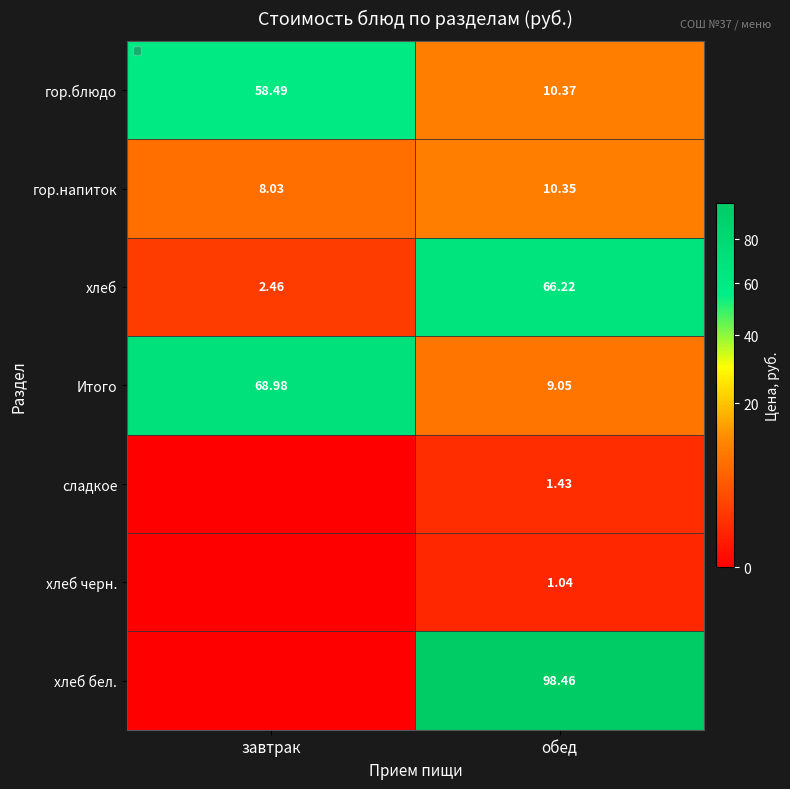

How many data points in Итого are less than 68?

1